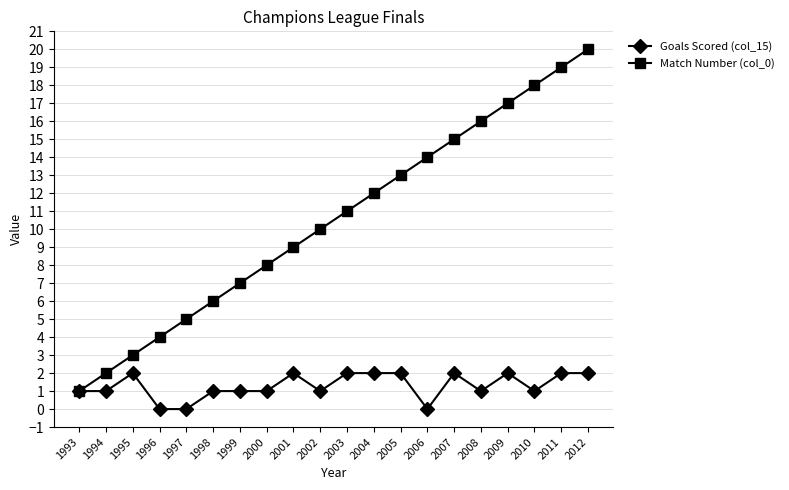

What is the maximum value for Match Number (col_0)?

20